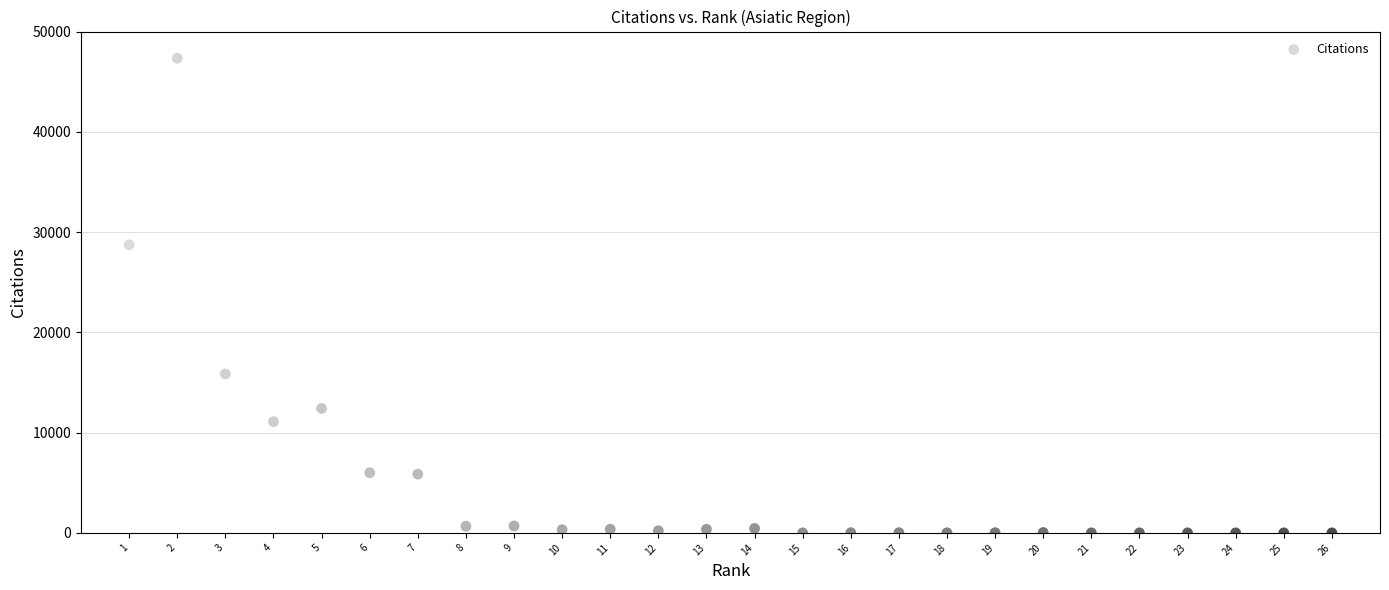

What Y value in the scatter plot is closest to 23667?

28740